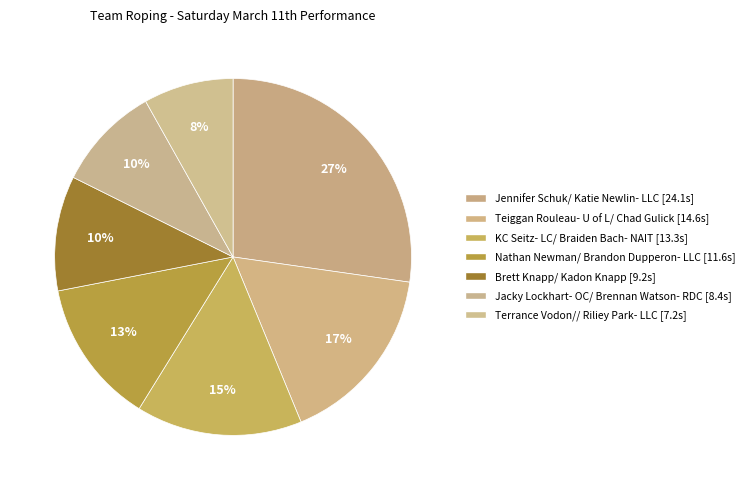

Count the number of slices in the pie.

7